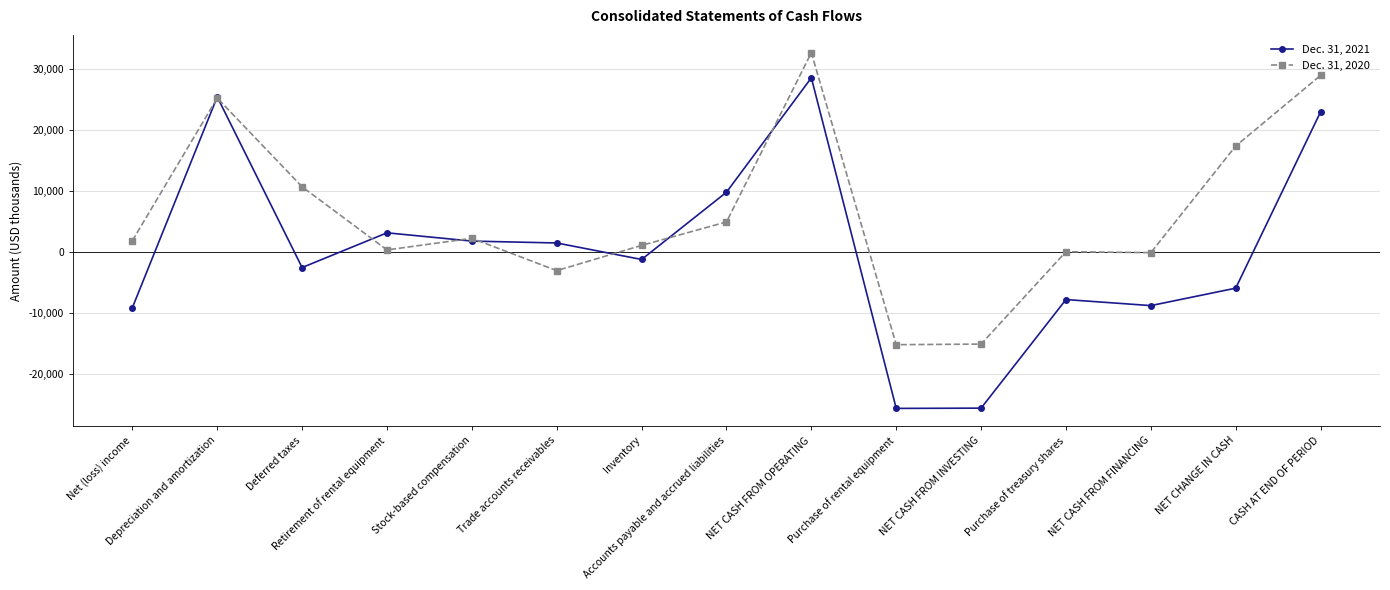

Rank the series by their average value, from highest to lowest.

Dec. 31, 2020, Dec. 31, 2021